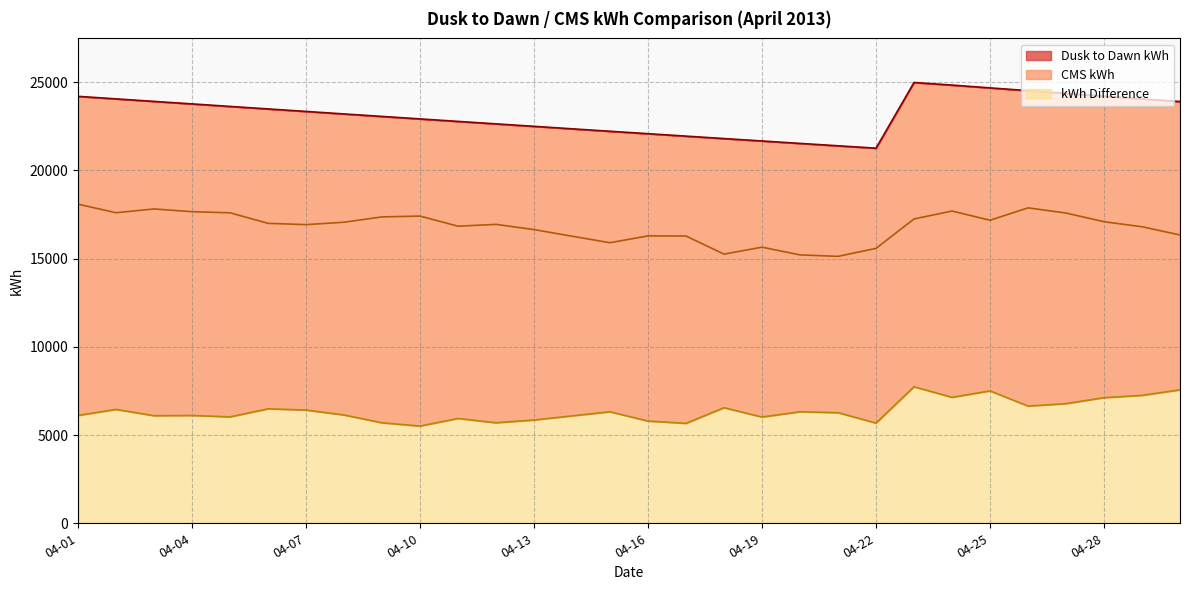

The value of CMS kWh at 04-25 is 17178.7. True or false?

True